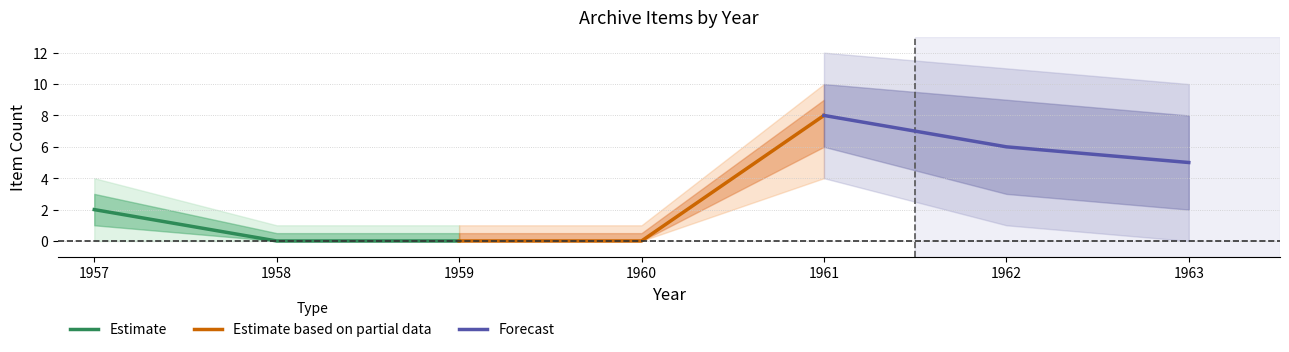

Reading left to right, extract all data points from this chart.

Estimate: 2	0	0
Estimate based on partial data: 0	0	8
Forecast: 8	6	5